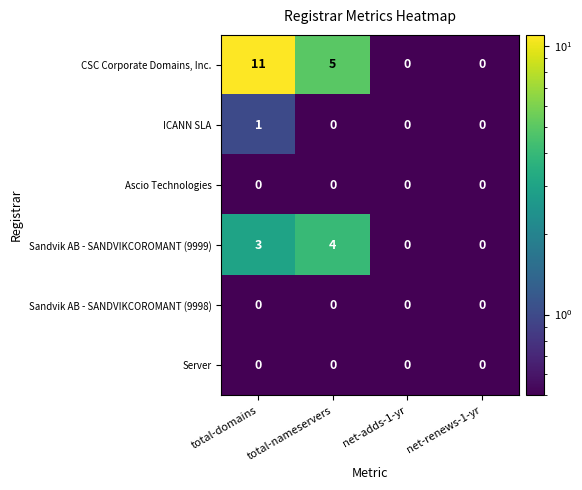

Which series has the largest total across all categories?

CSC Corporate Domains, Inc.